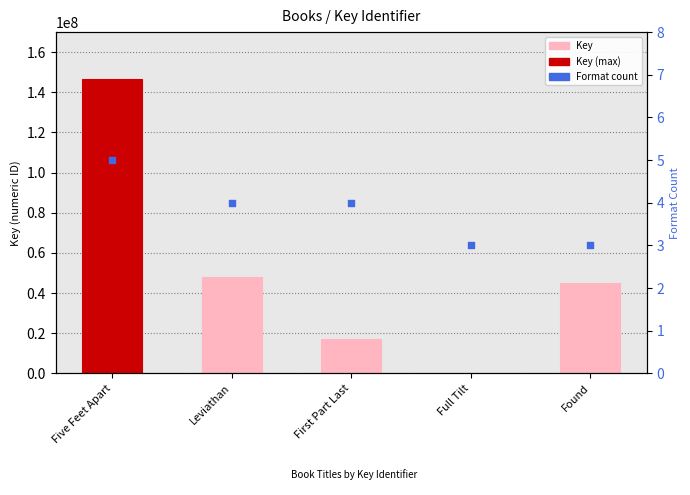

What are all the series names shown in the legend?

Key, Format count